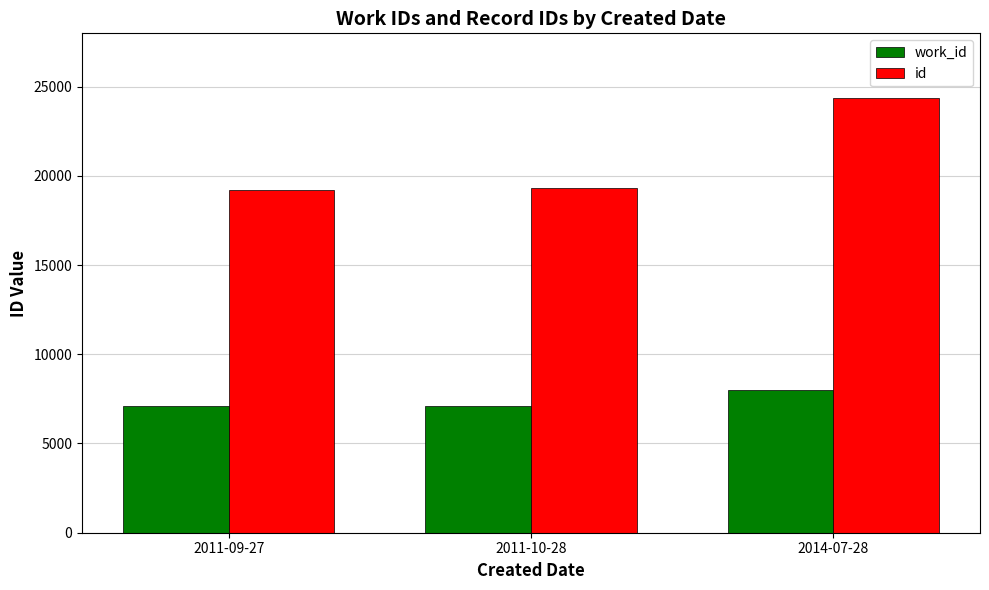

How many values in the work_id series are below 7124?

1